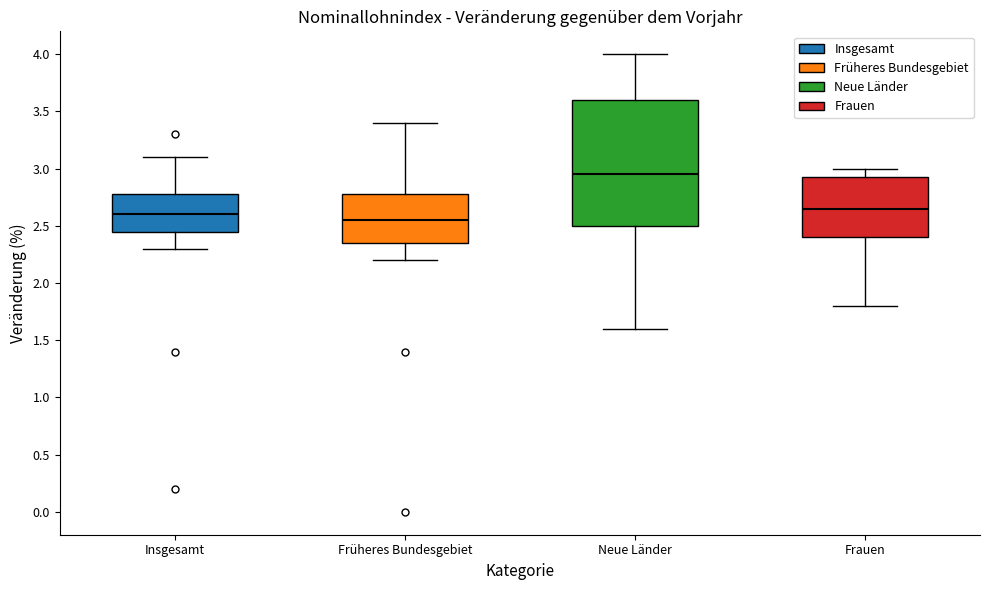

Which box has the lowest median line?

Früheres Bundesgebiet